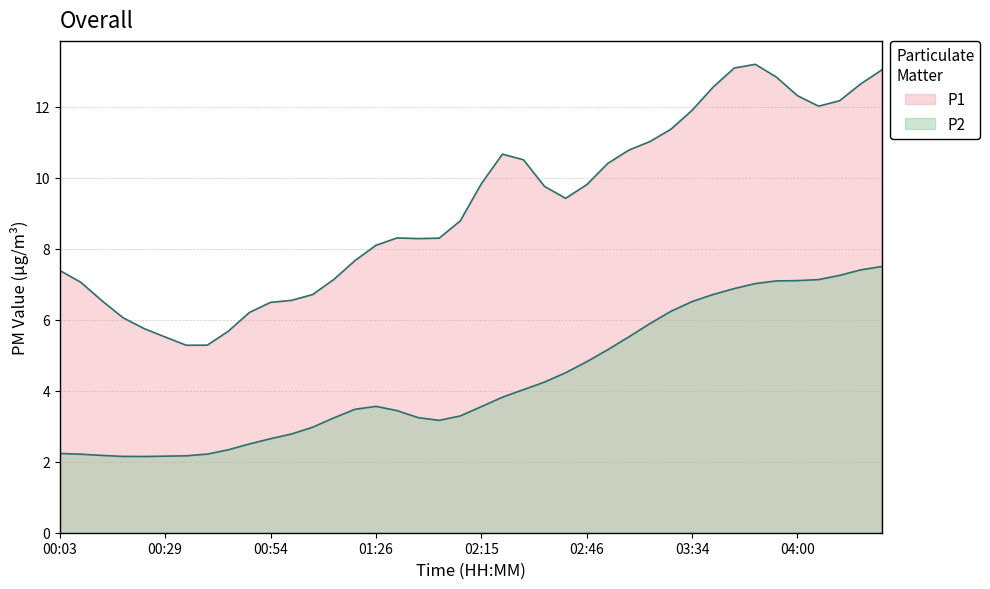

At which category does the data reach its first local peak?

01:26